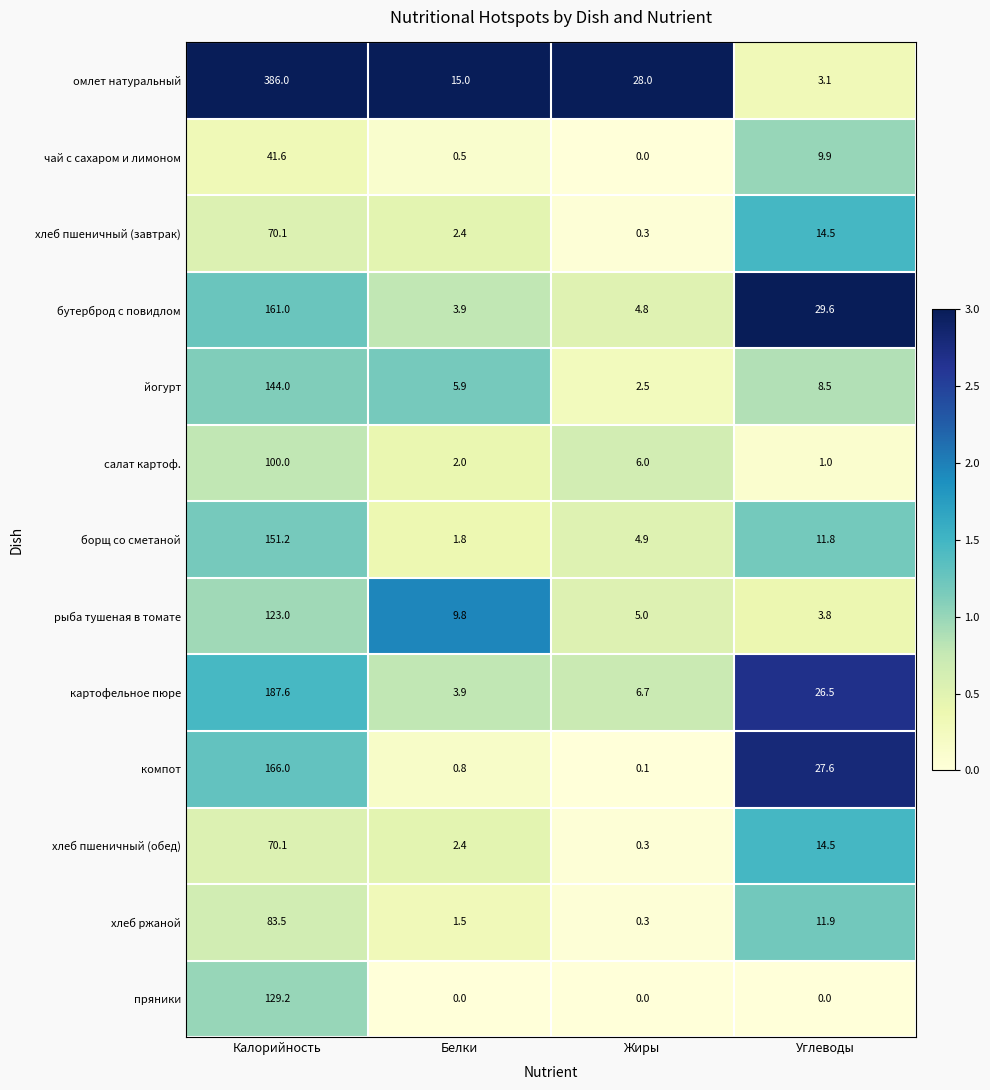

What is the sum of all компот values?

194.5